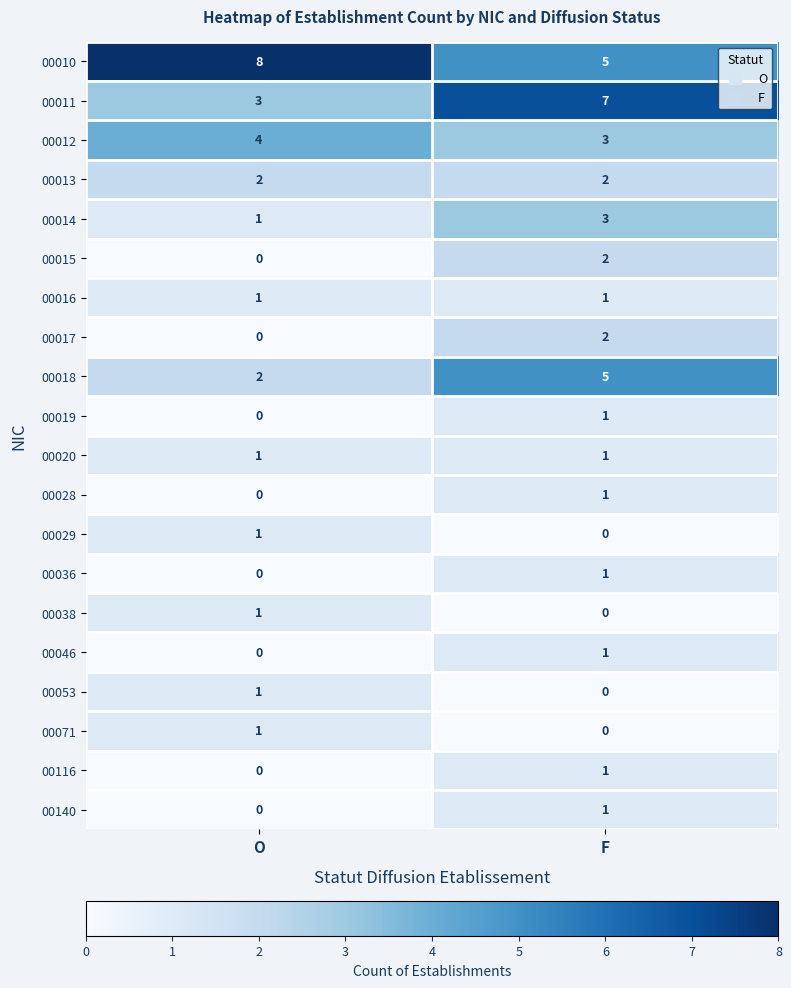

How many series are shown in this chart?

20